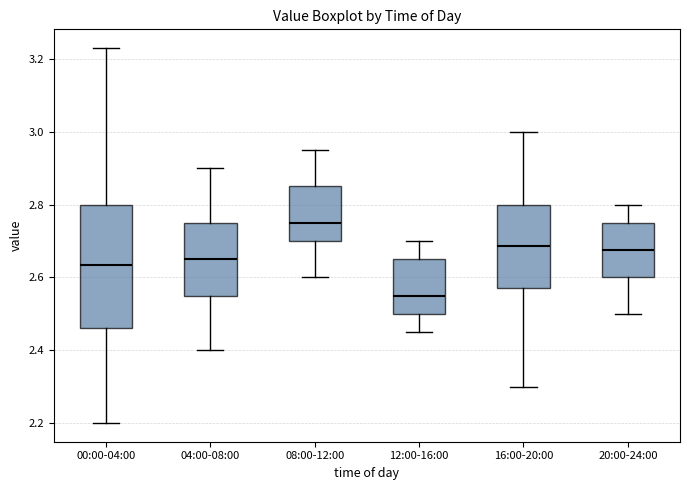

Where does the upper whisker of the box for 00:00-04:00 end on the y-axis? The values are not printed on the chart, so give them approximately, as read against the axis.

3.24